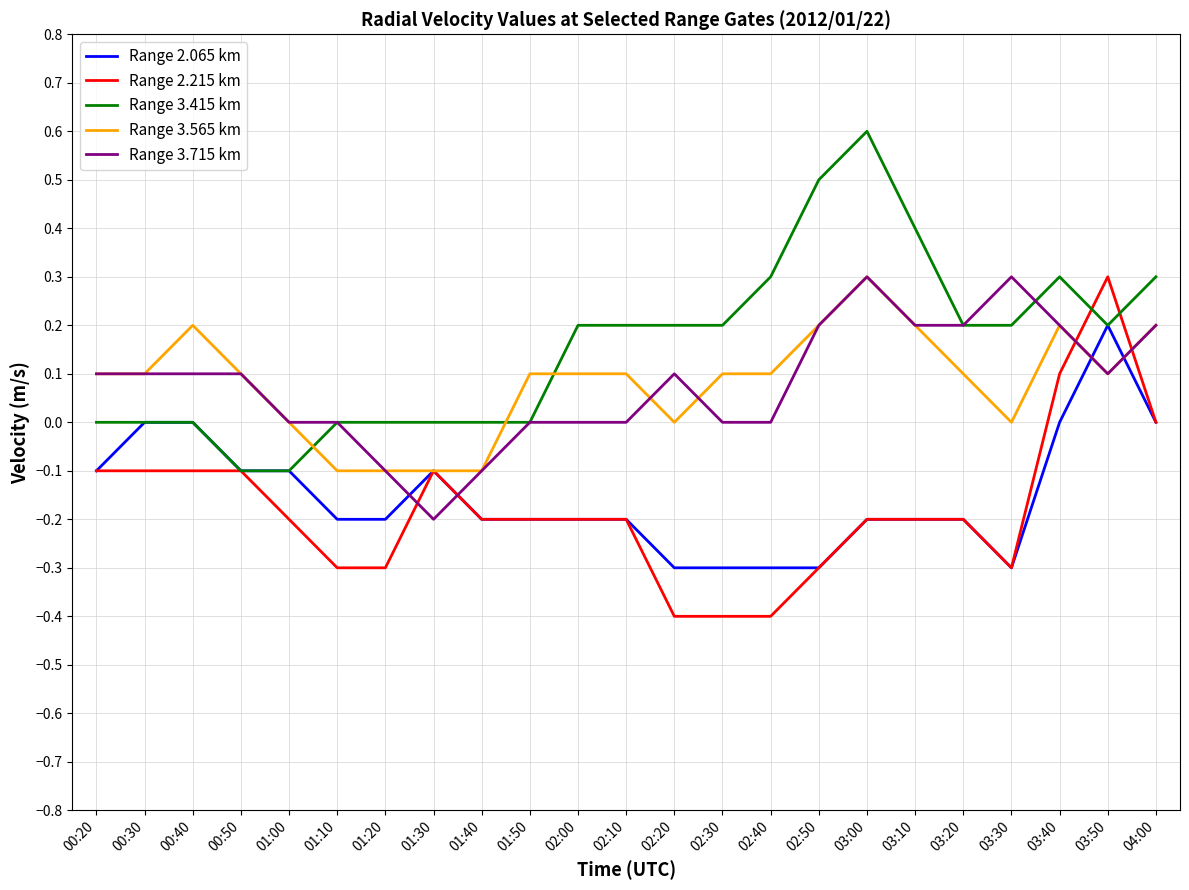

Is the value of Range 3.415 km at 03:20 greater than the value of Range 2.065 km at 00:40?

Yes